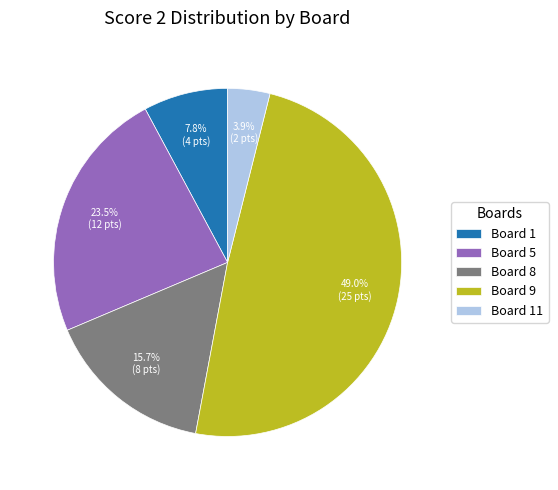

How much of the chart is everything except Board 5?

76.5%